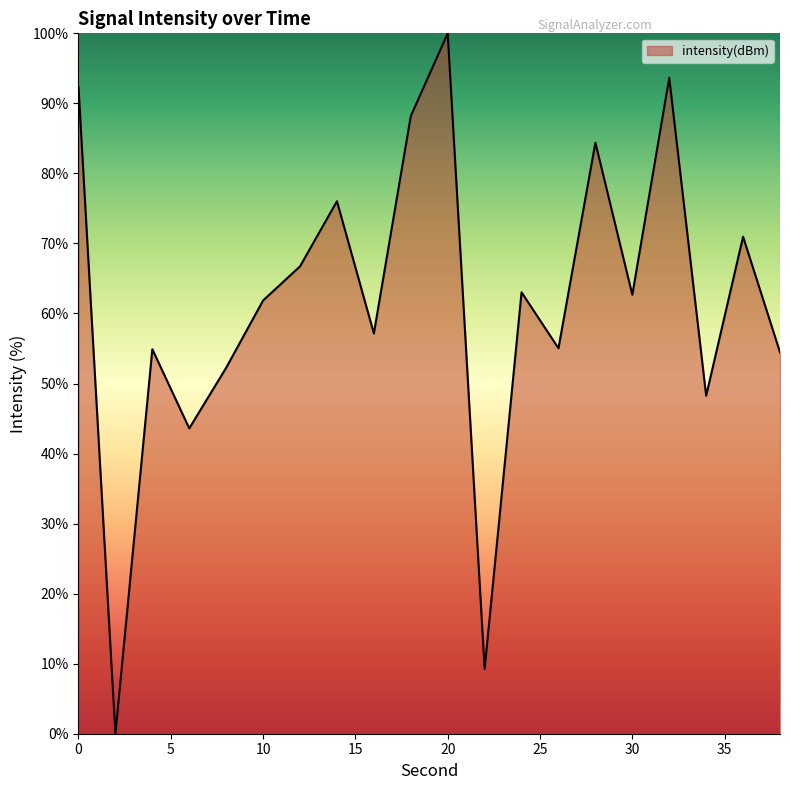

What is the greatest value displayed?

100.0